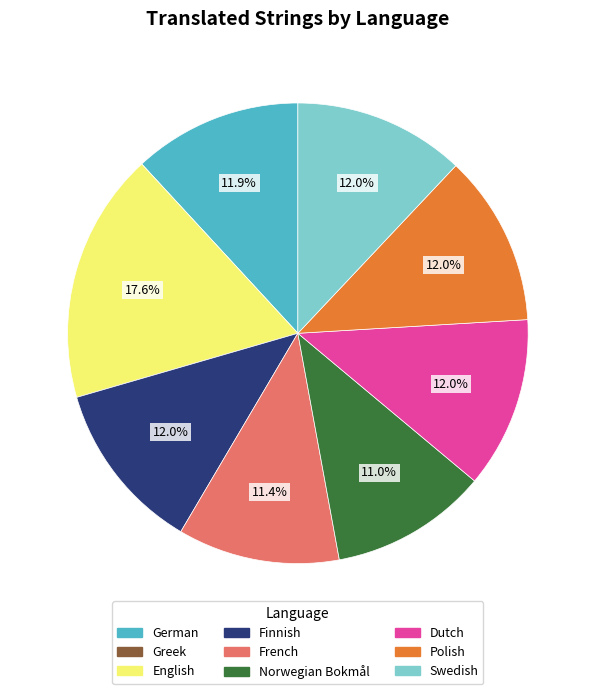

Do French and German together represent more than half of the pie?

No